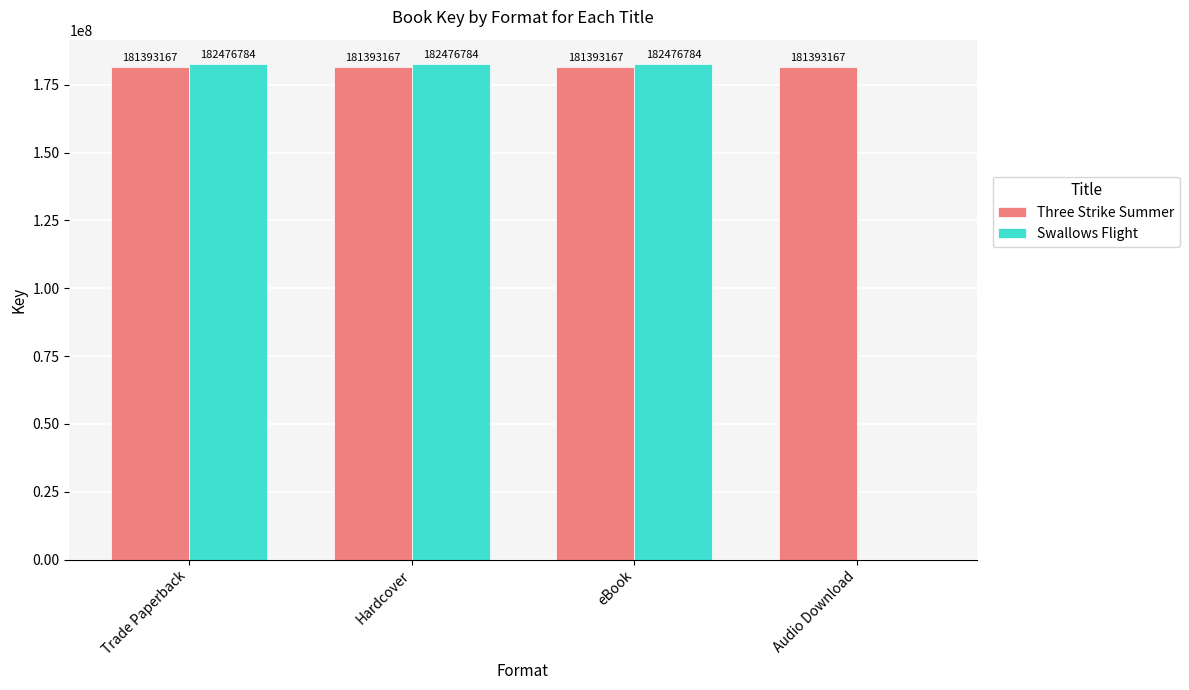

What is the average value of the Three Strike Summer series?

181393167